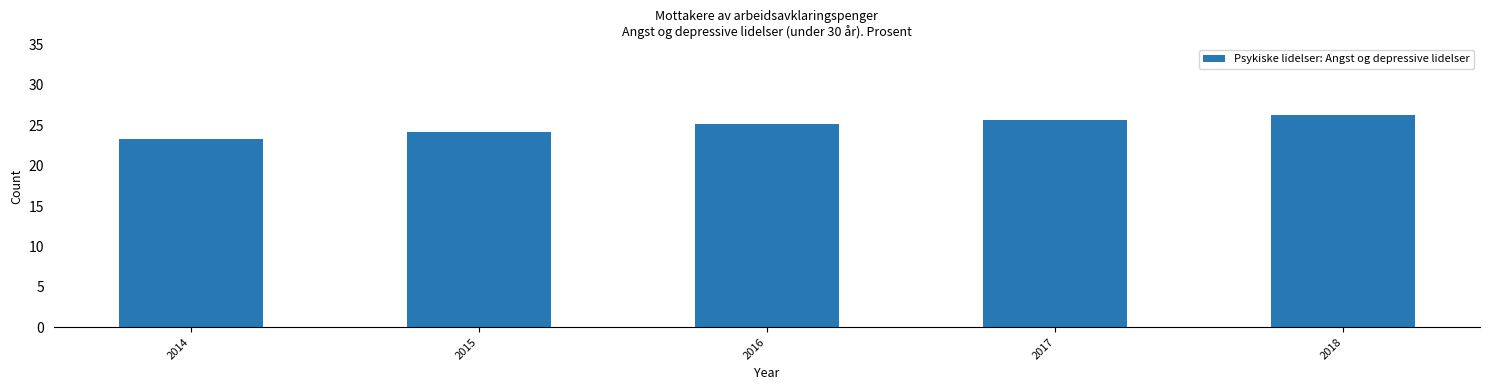

How many values exceed 25?

3